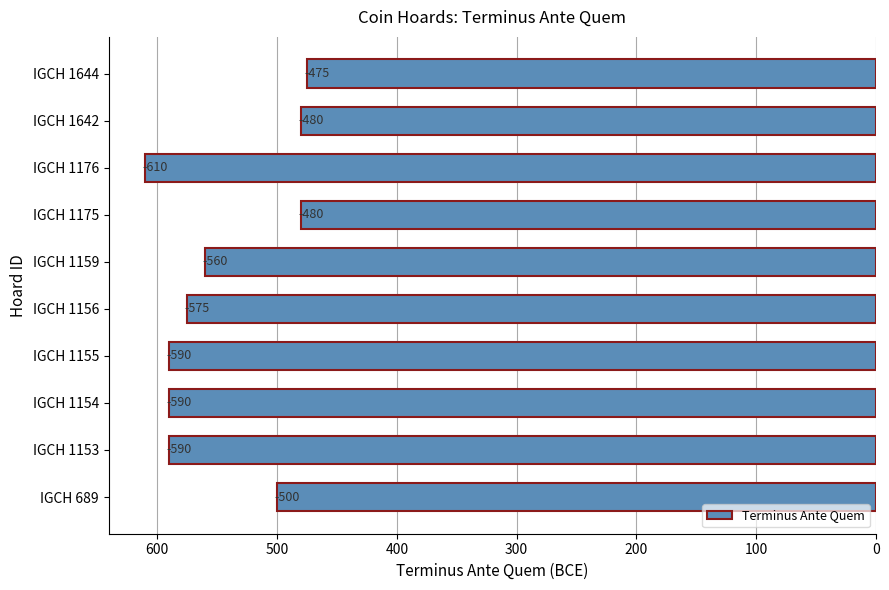

How many bars are there in total?

10